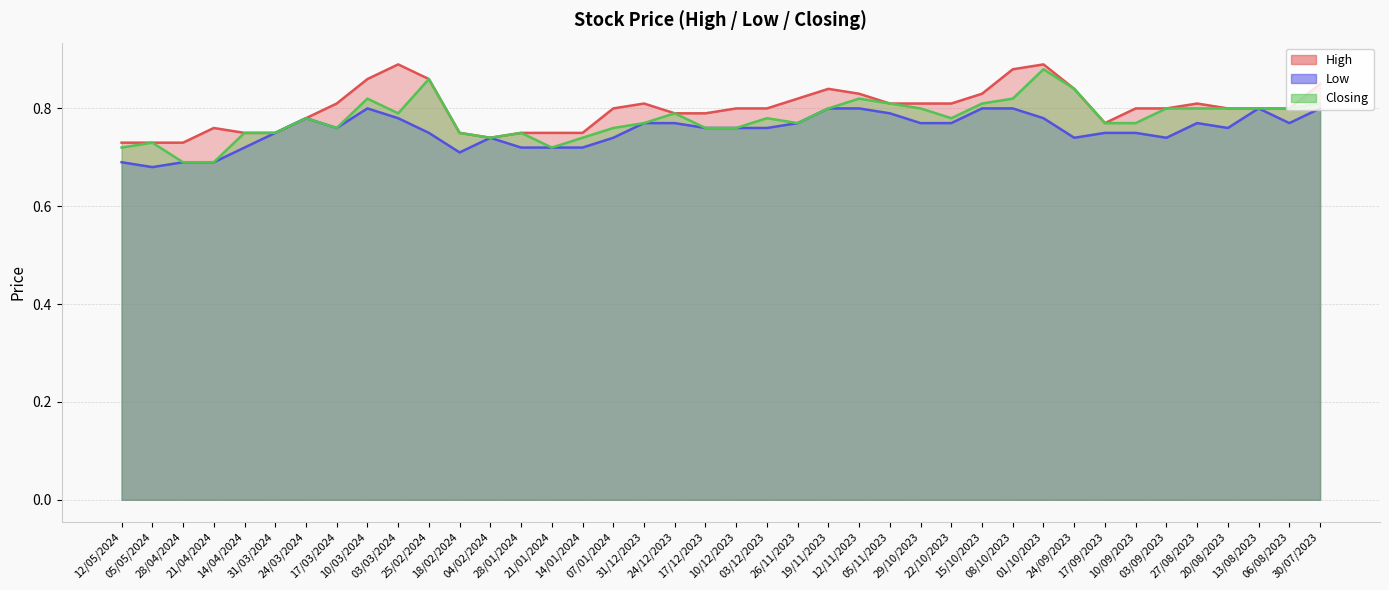

How many interior local peaks does the High series have?

6